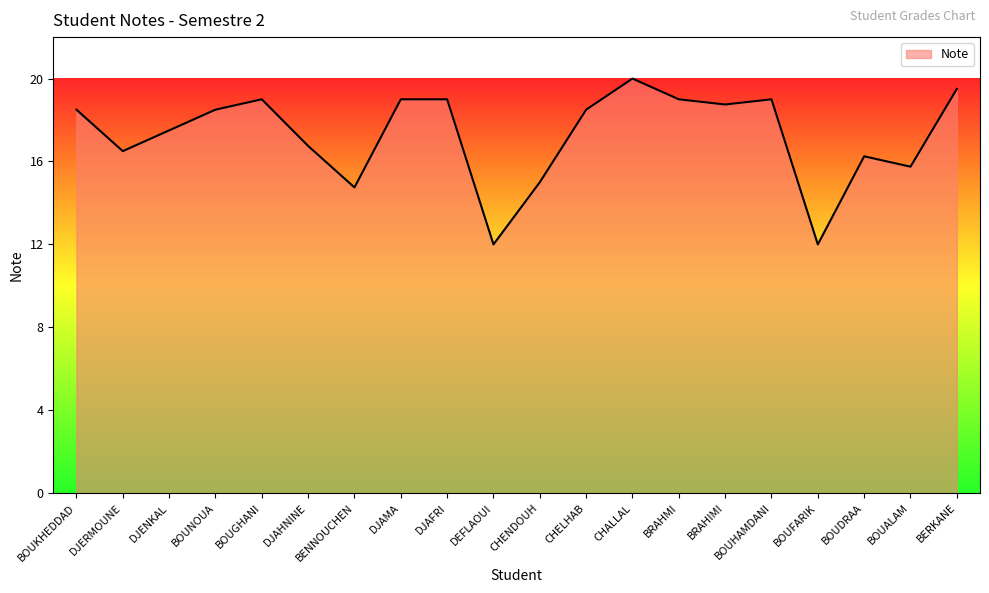

True or false: the data shows 19.0 at BOUGHANI.

True